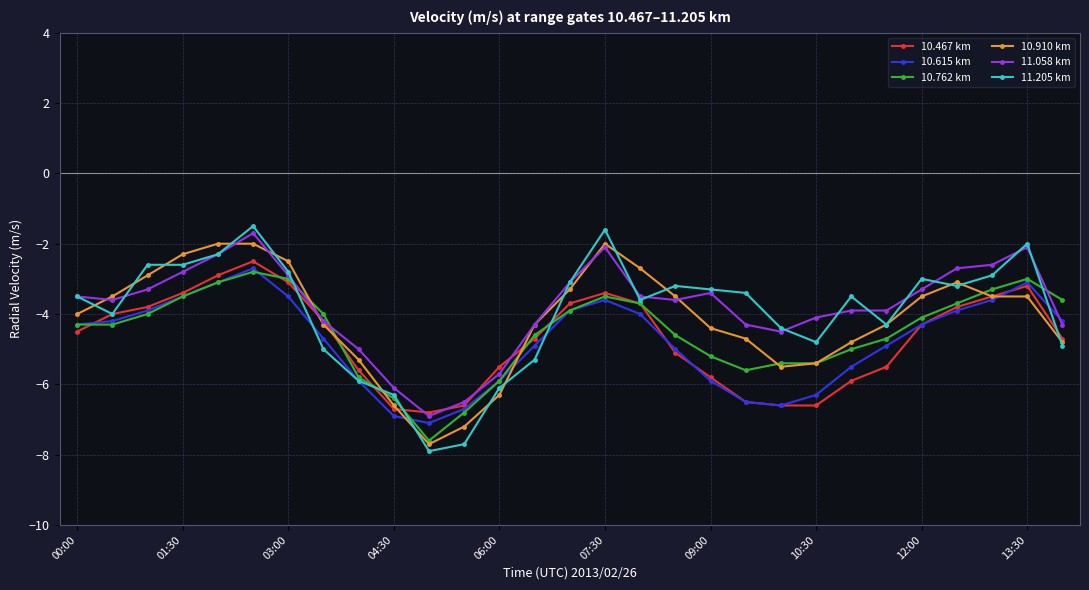

True or false: 10.467 km has more than 0 points higher than both neighbors.

True